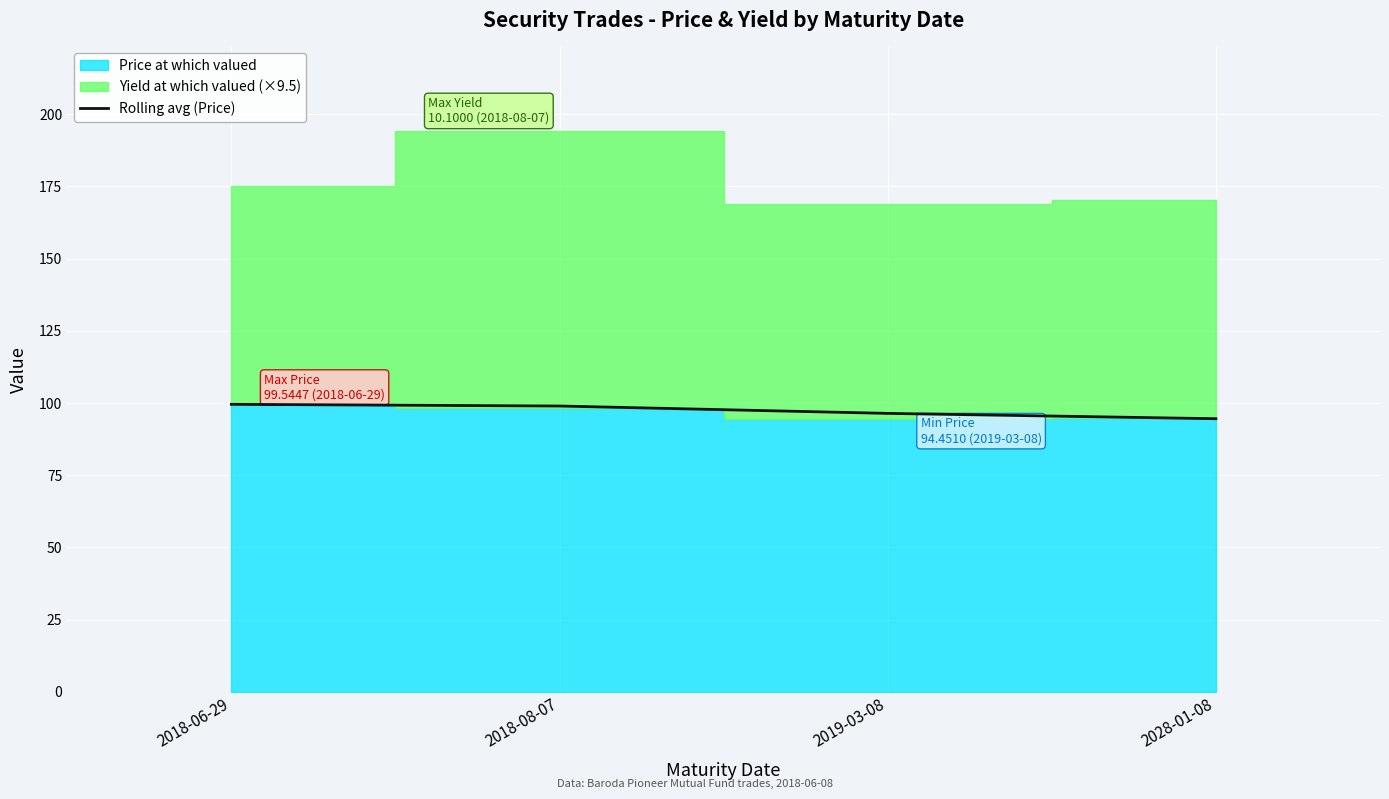

Reading left to right, extract all data points from this chart.

99.5	99.0	96.4	94.6